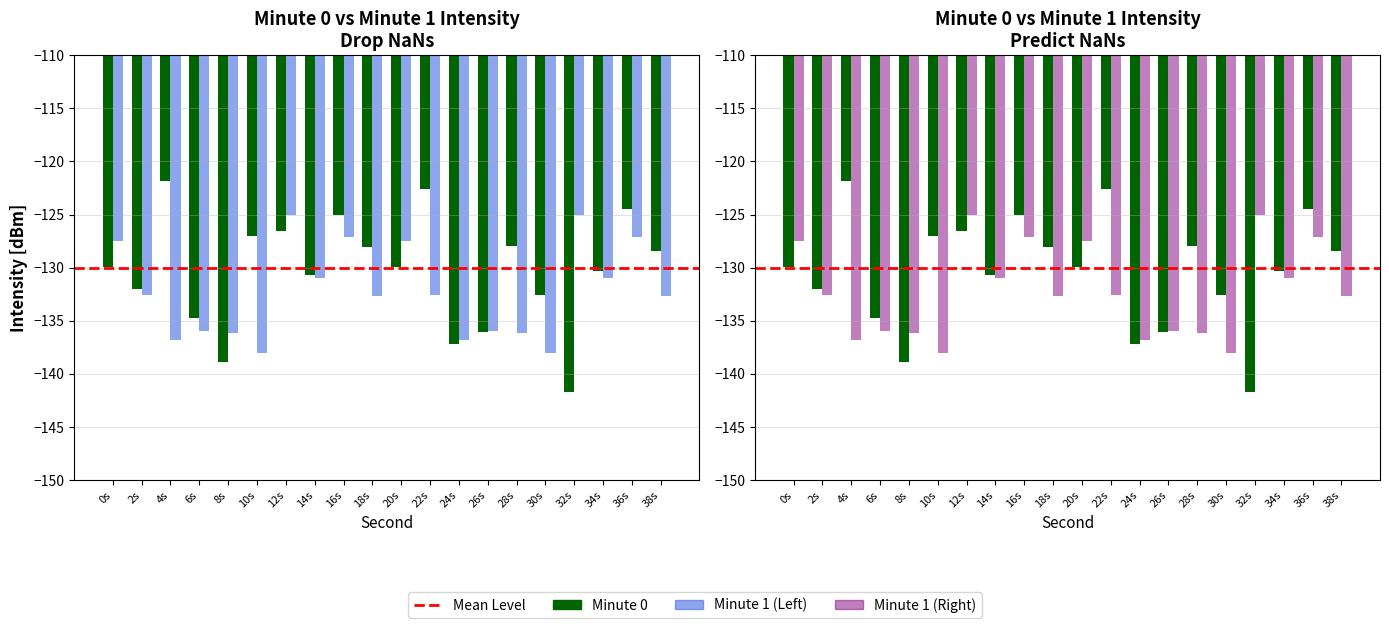

True or false: the data shows -83.3 at 36s.

False